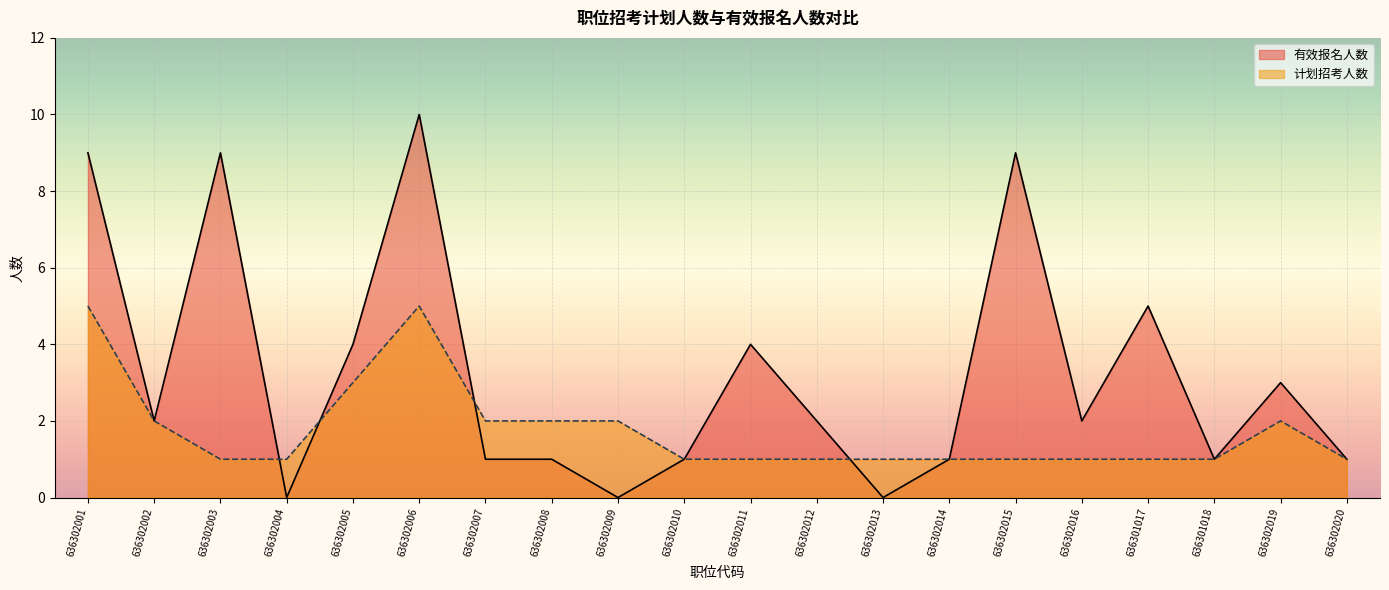

List the series in order of their overall mean, highest first.

有效报名人数, 计划招考人数